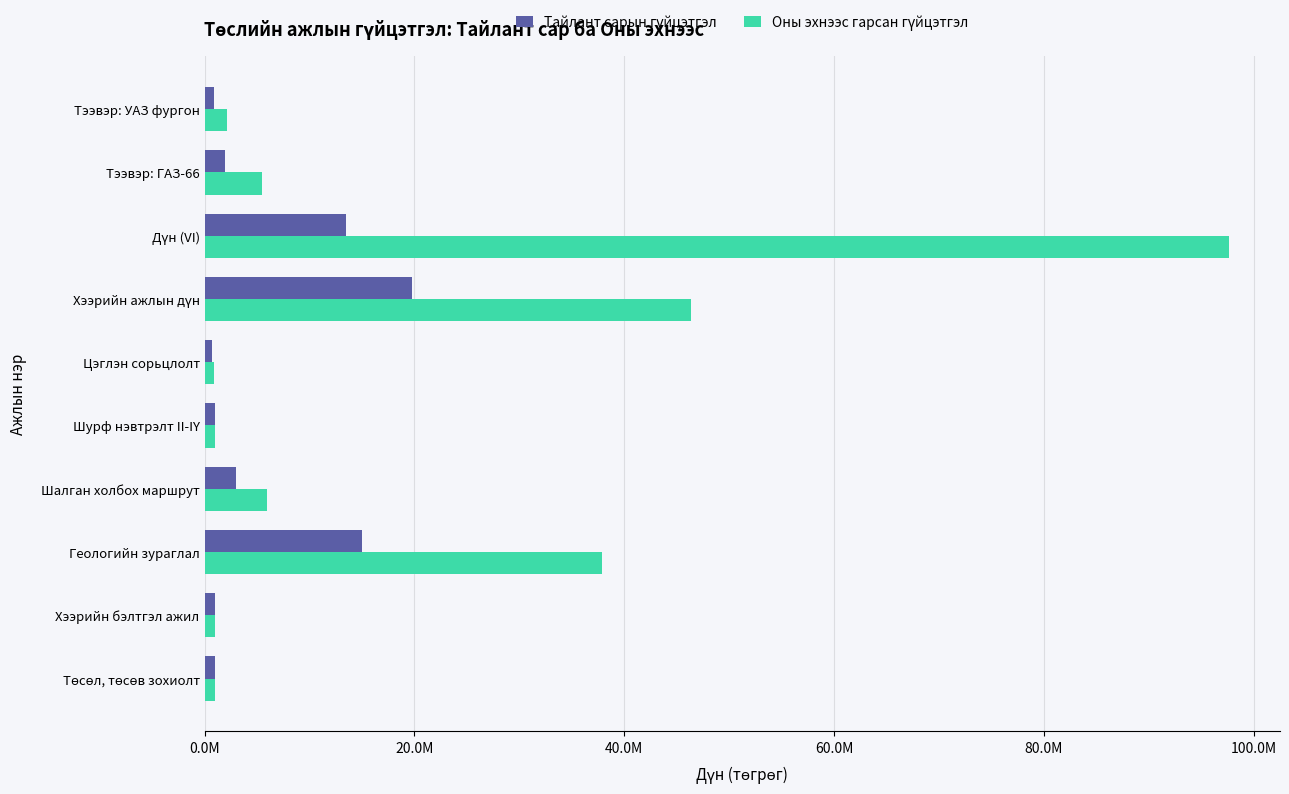

What is the value of the Тайлант сарын гүйцэтгэл bar at the 3rd from the left?

15000000